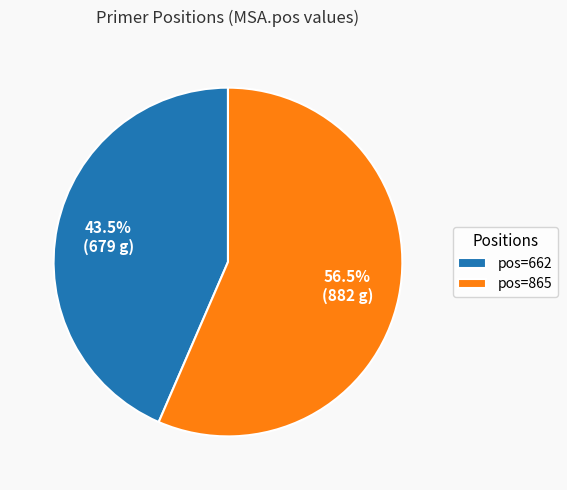

Which slice is the smallest?

pos=662